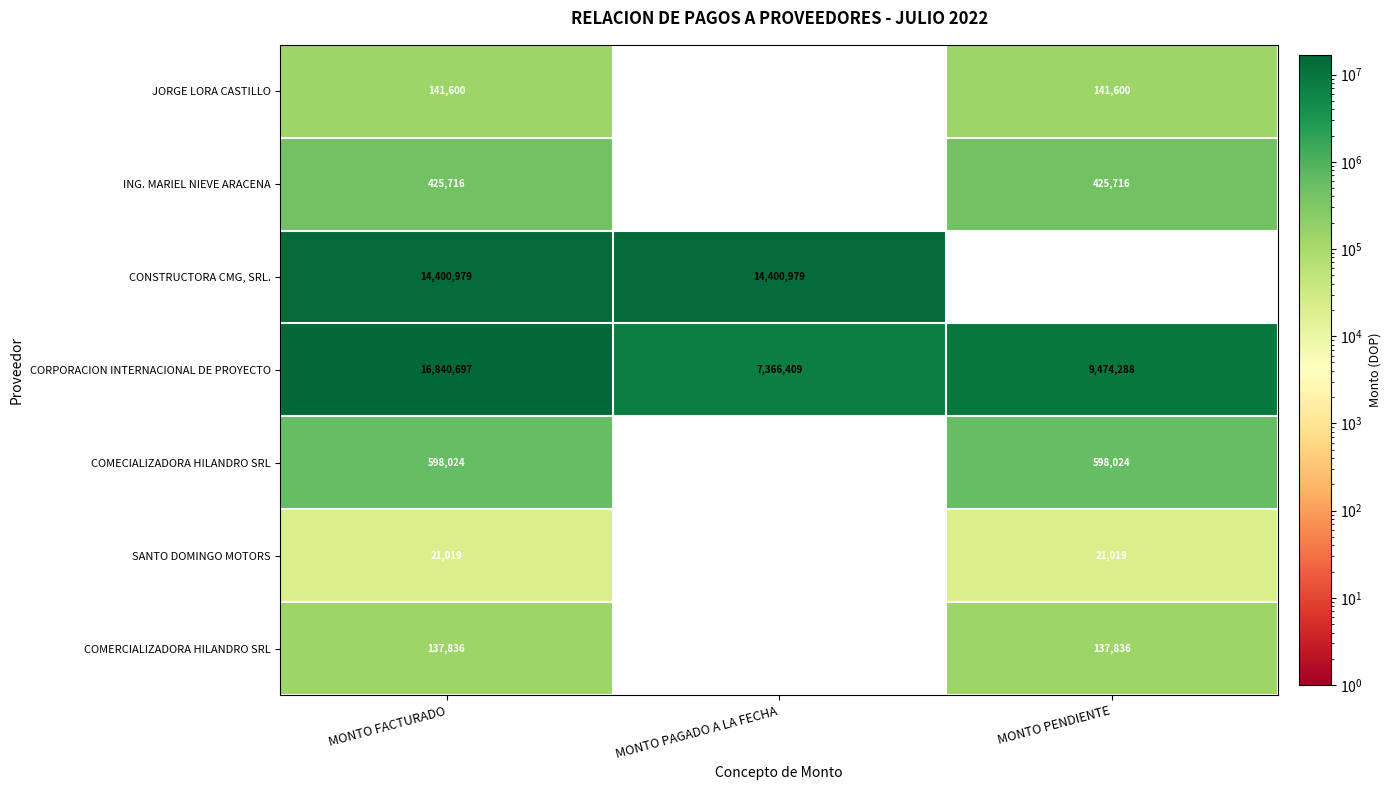

Reading right to left, transcribe all the data shown in this chart.

JORGE LORA CASTILLO: 141600	0	141600
ING. MARIEL NIEVE ARACENA: 425716	0	425716
CONSTRUCTORA CMG, SRL.: 0	14400979	14400979
CORPORACION INTERNACIONAL DE PROYECTO: 9474288	7366409	16840697
COMECIALIZADORA HILANDRO SRL: 598024	0	598024
SANTO DOMINGO MOTORS: 21019	0	21019
COMERCIALIZADORA HILANDRO SRL: 137836	0	137836